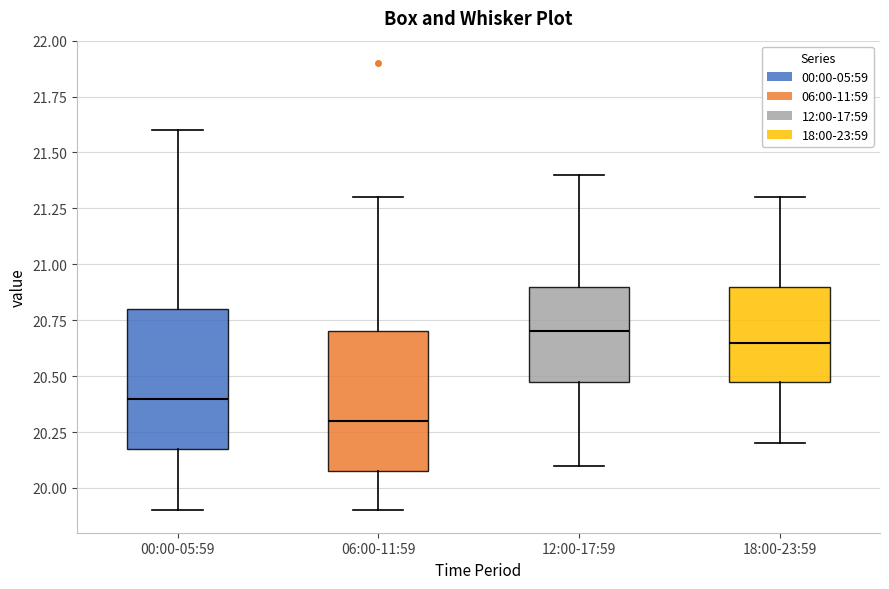

Which box's median line is the highest?

12:00-17:59